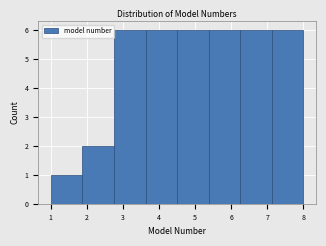

What is the height of the bar covering 6.3 to 7.1 on the x-axis? Neither the bar edges nor the heights are printed on the chart, so give them approximately, as read against the axes.

6